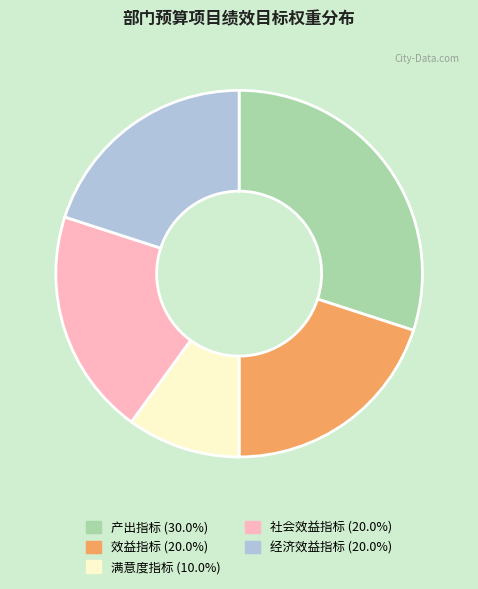

Count the number of slices in the pie.

5